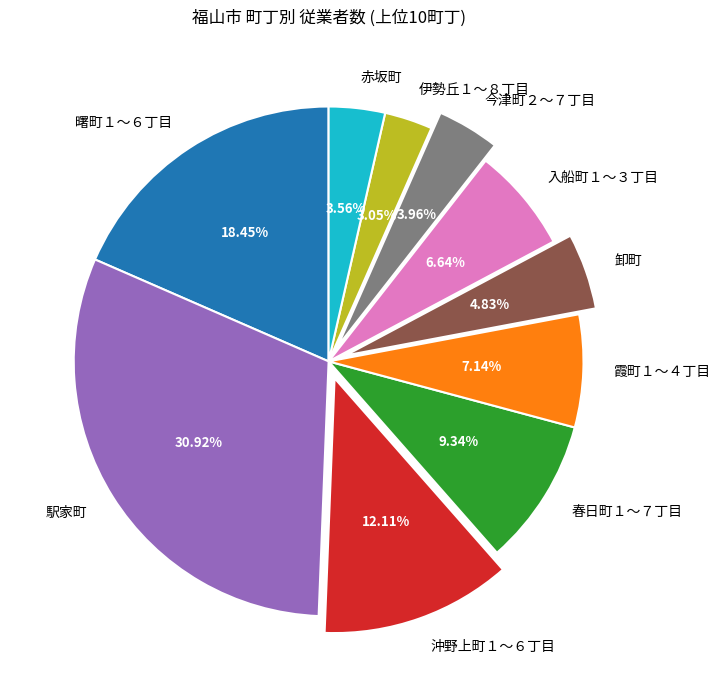

Between 駅家町 and 今津町２～７丁目, which is larger?

駅家町